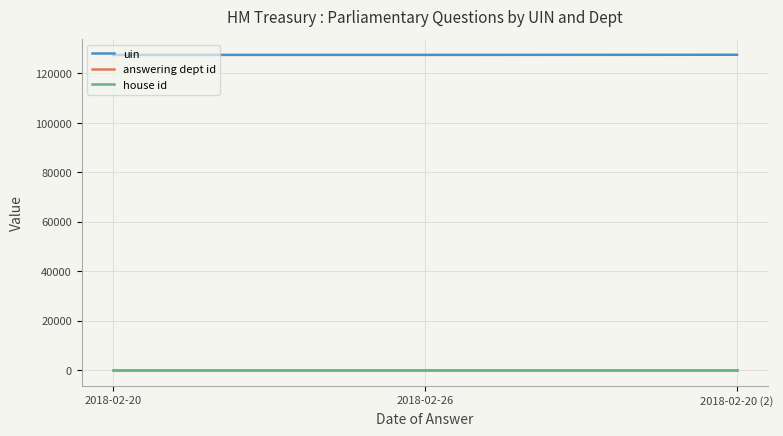

How many series are shown in this chart?

3